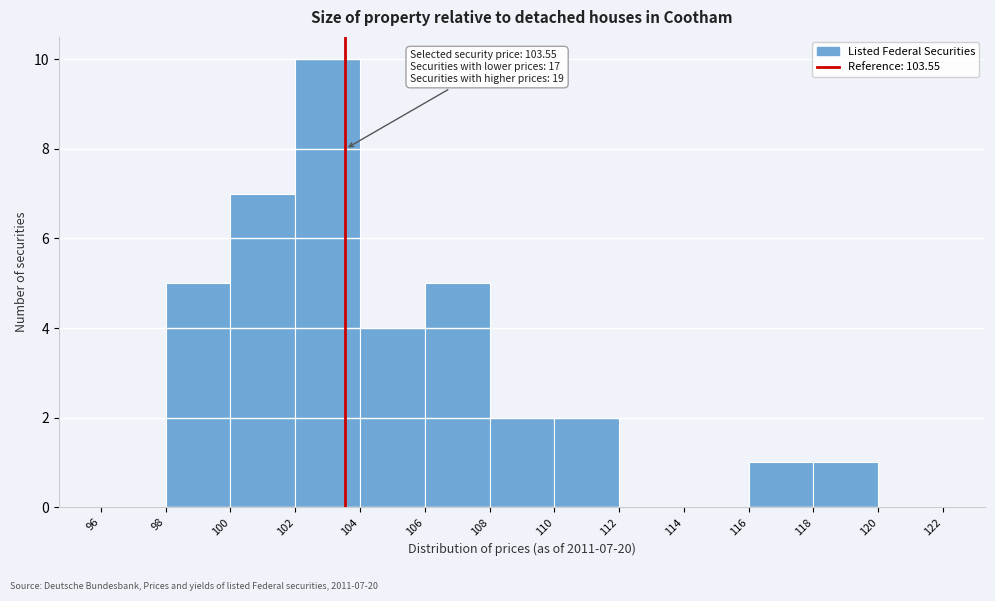

Over which range of the x-axis is the bar tallest?

102 to 104